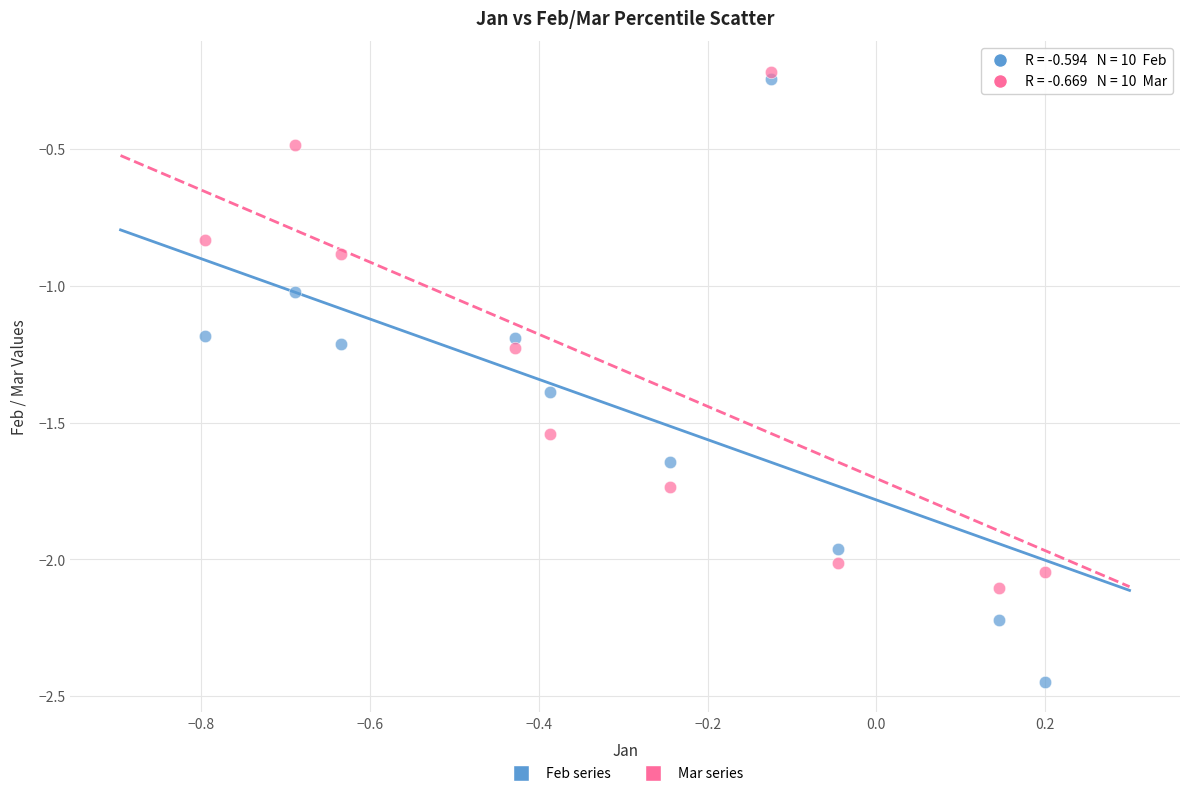

Across all data points, what is the range of Y values (max minus min)?

2.2